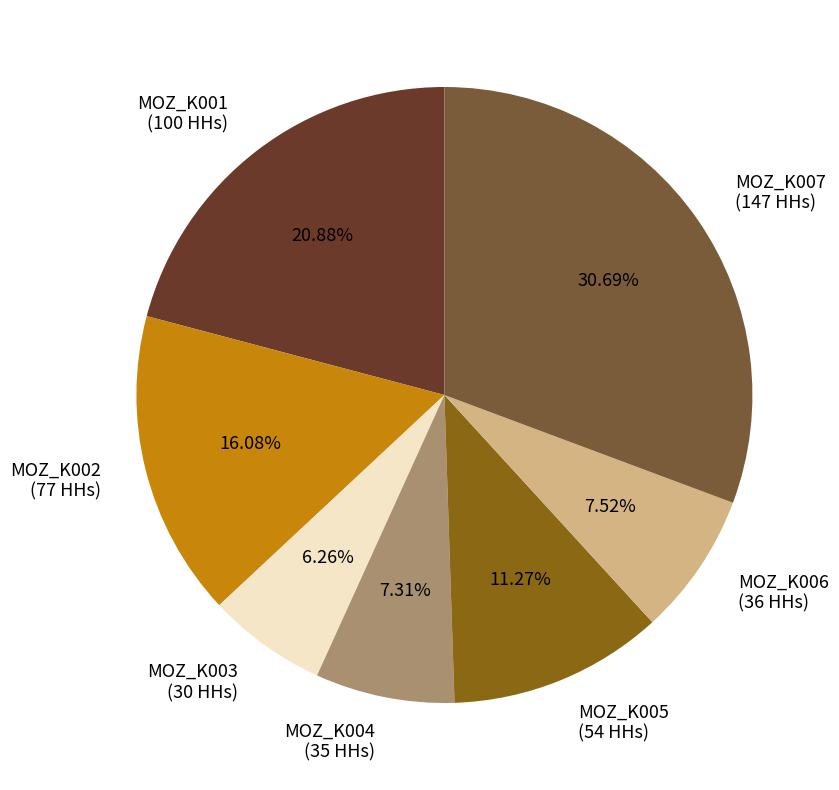

How many segments does this pie chart have?

7